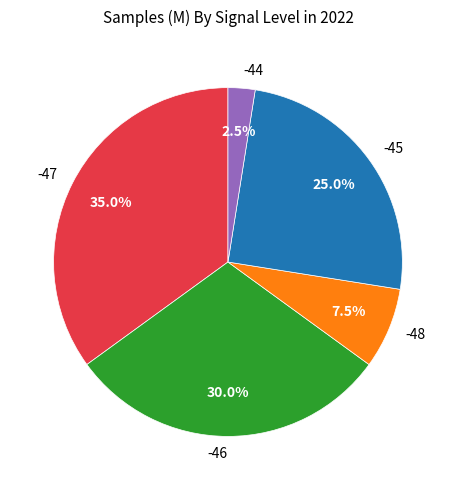

Is the sum of -48 and -47 greater than half?

No